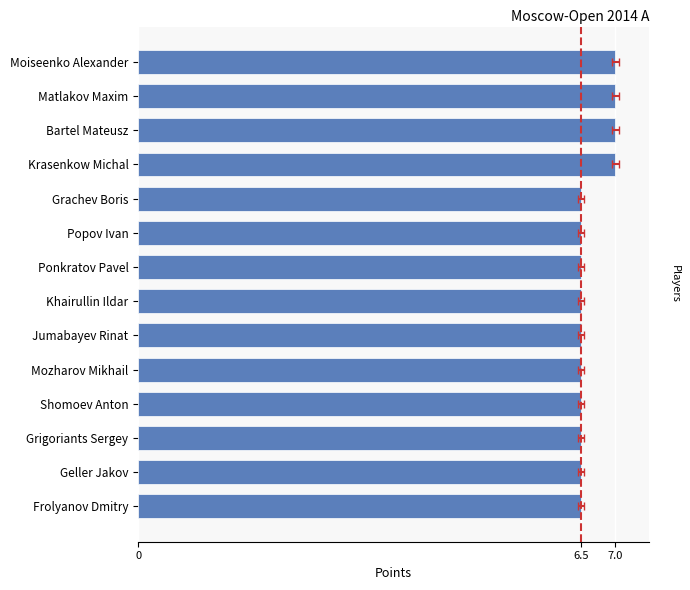

Where is the data nearest to the value 6?

Grachev Boris